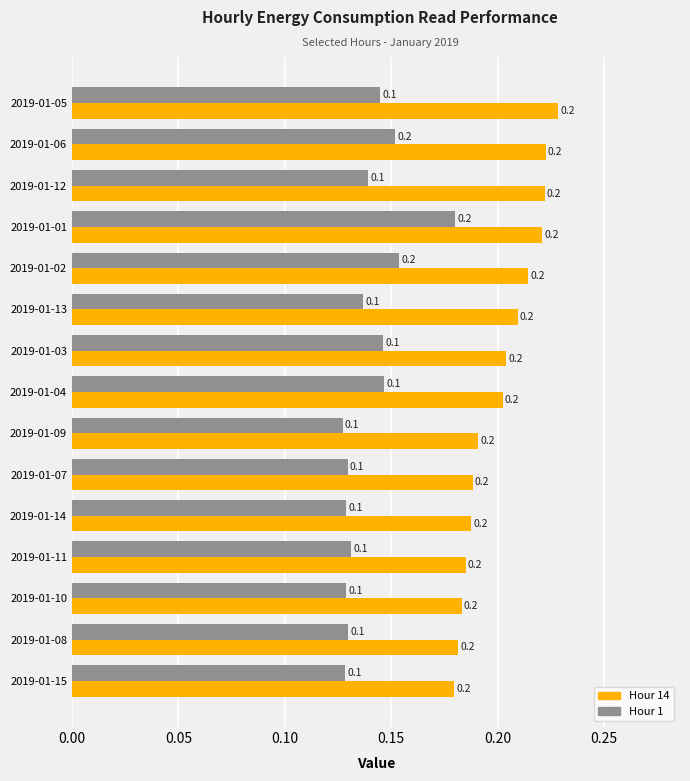

Which series has the largest range (max minus min)?

Hour 1